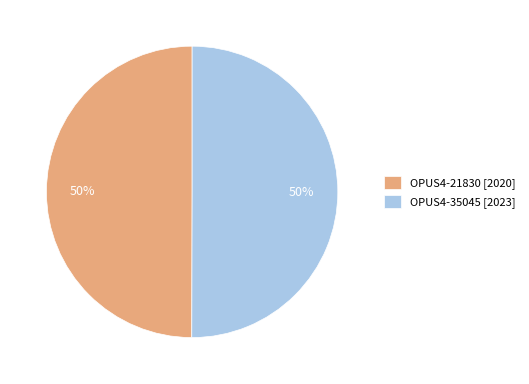

True or false: OPUS4-35045 [2023] accounts for 50% of the total.

True